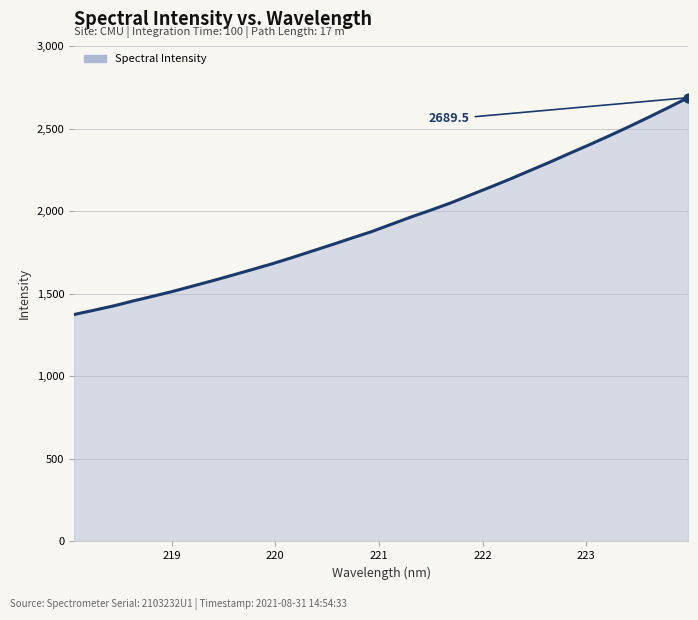

What is the difference between the maximum and minimum values?

1314.1